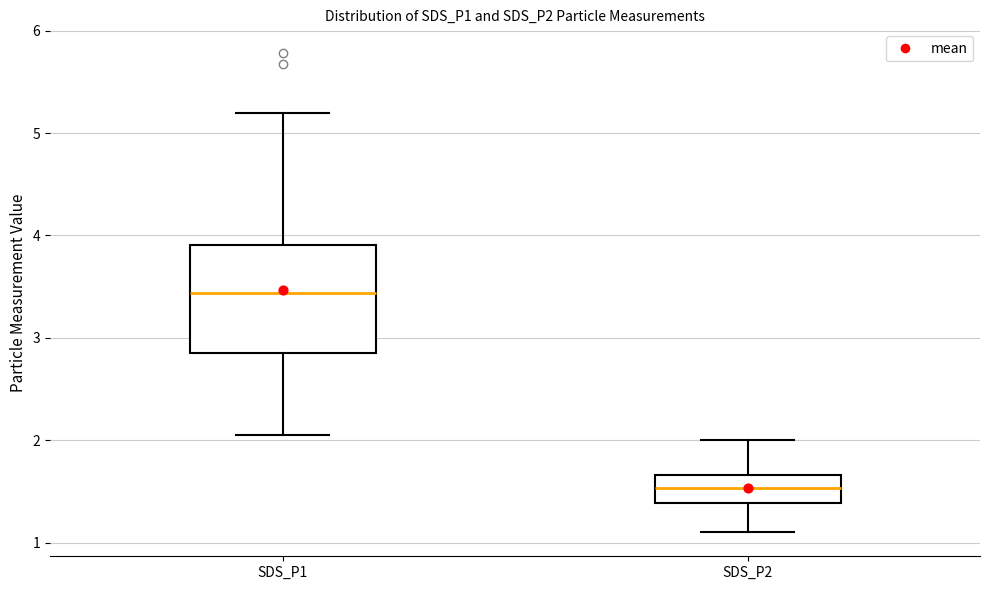

Which box has the lowest median line?

SDS_P2